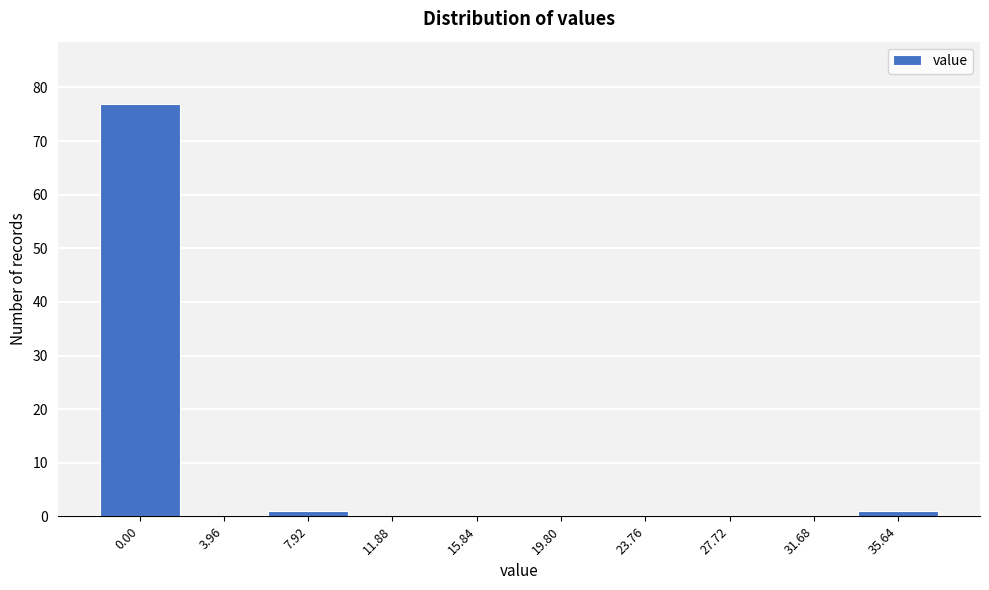

Reading right to left, transcribe all the data shown in this chart.

35.64=1	31.68=0	27.72=0	23.76=0	19.80=0	15.84=0	11.88=0	7.92=1	3.96=0	0.00=77